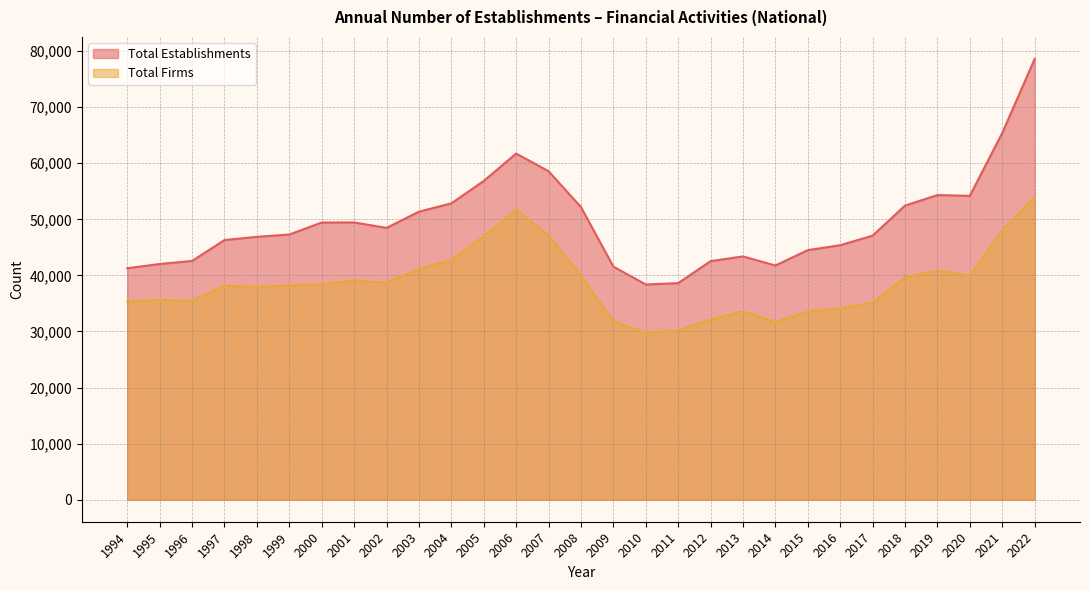

The Total Firms series shows 46983 at 2005. True or false?

True